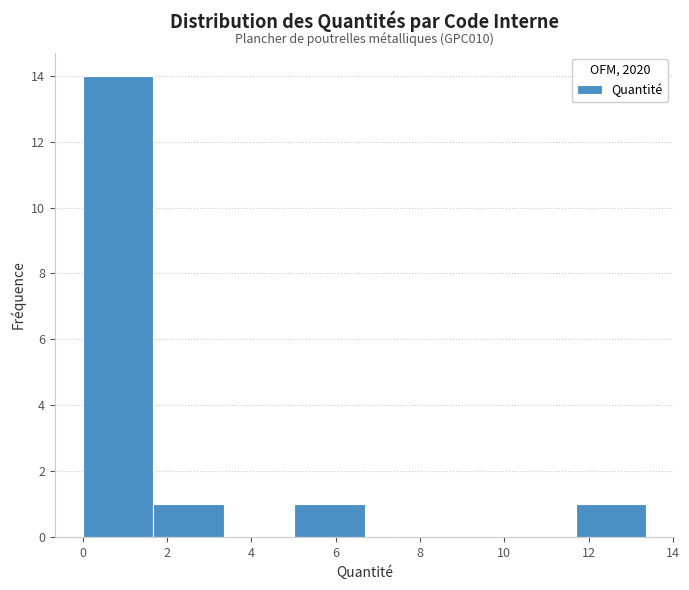

Over which range of the x-axis is the bar tallest?

0.0 to 1.6